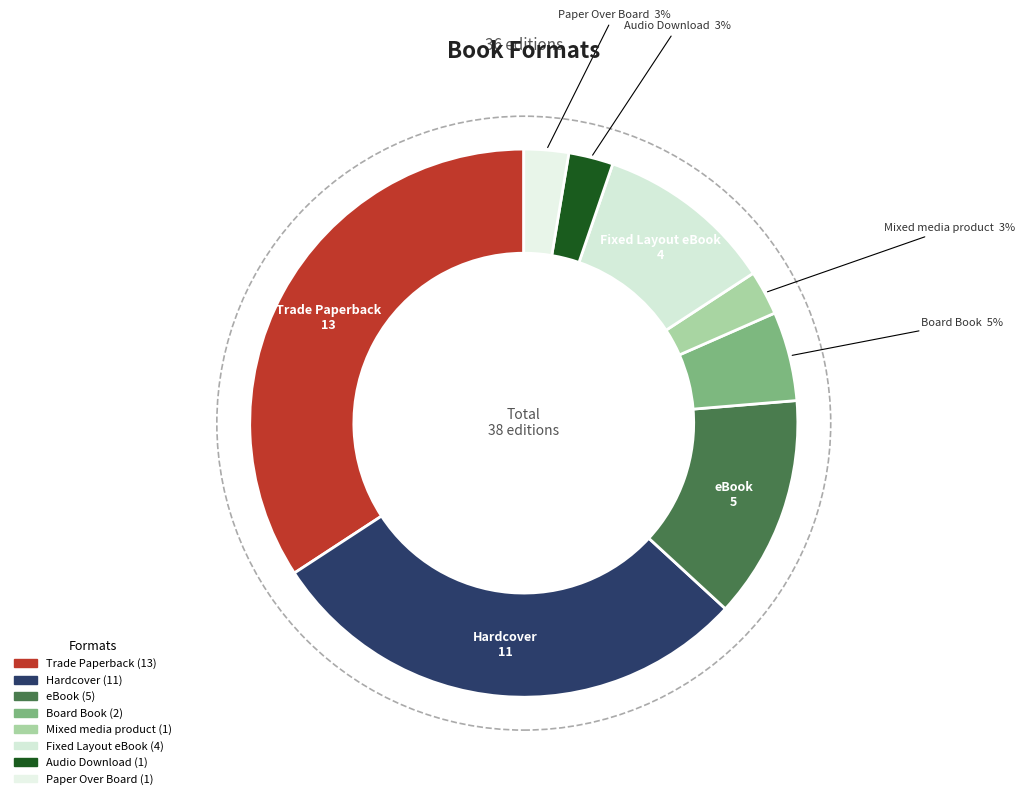

Is the sum of Audio Download and Fixed Layout eBook greater than half?

No